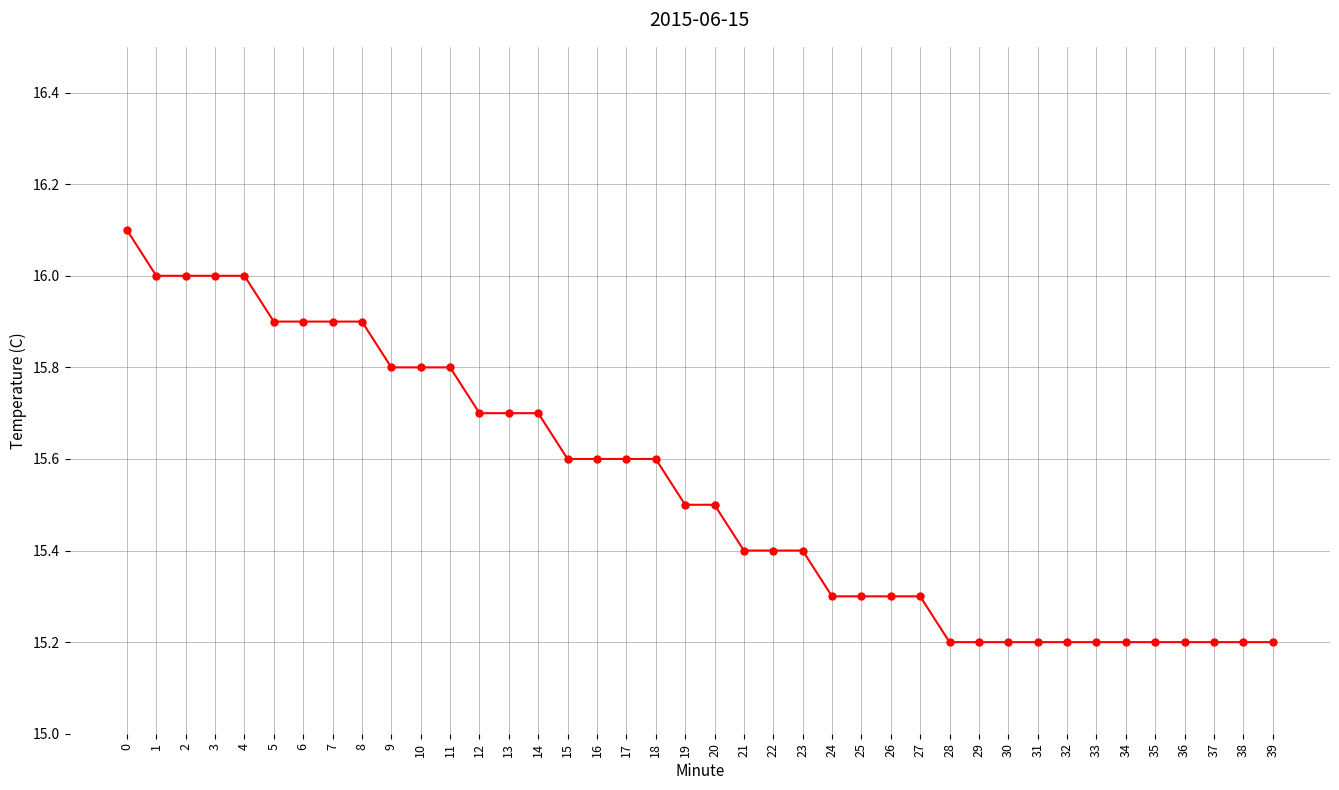

Is this an area chart (filled region under the line)?

No